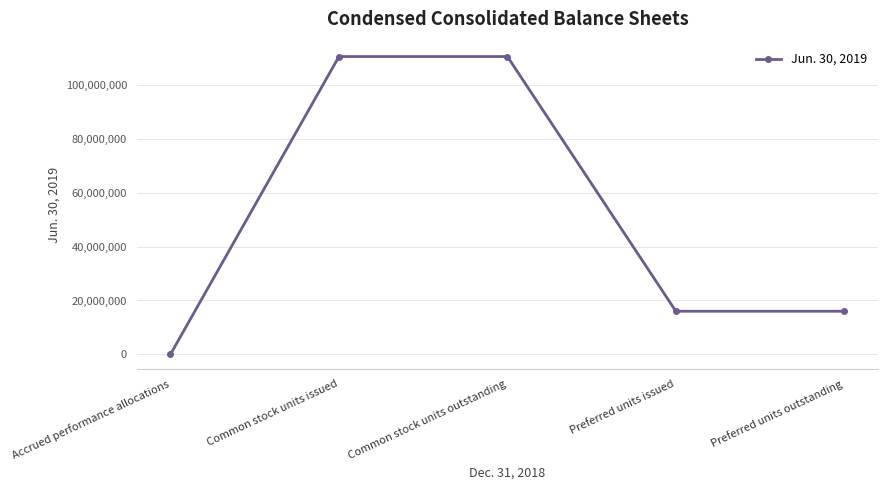

What is the change in value from Common stock units issued to Preferred units outstanding?

-94680002.0